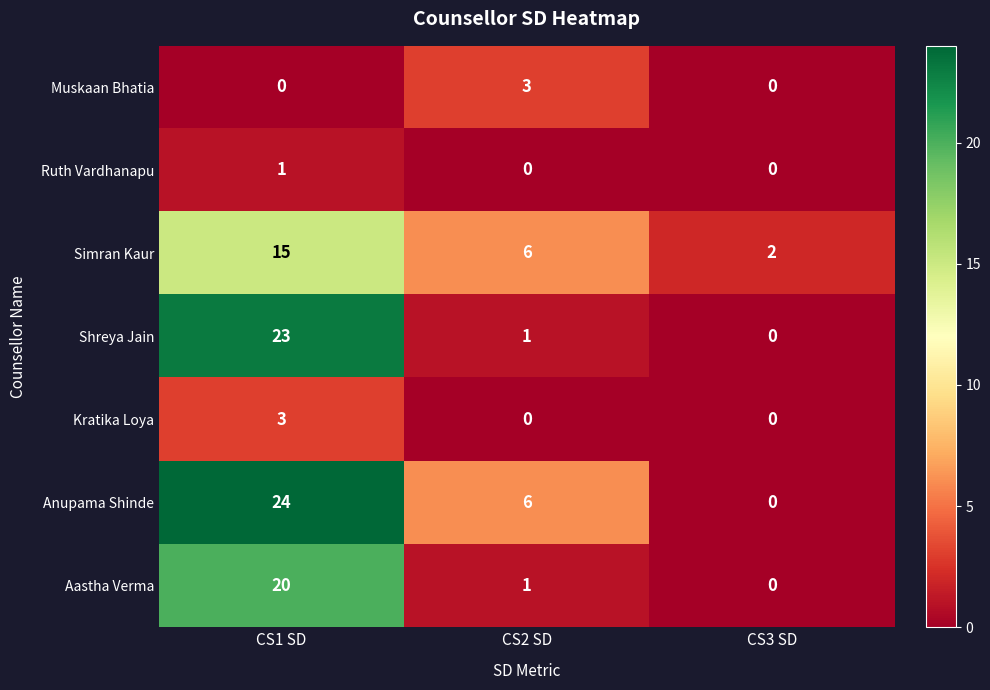

How many categories are shown in the chart?

3